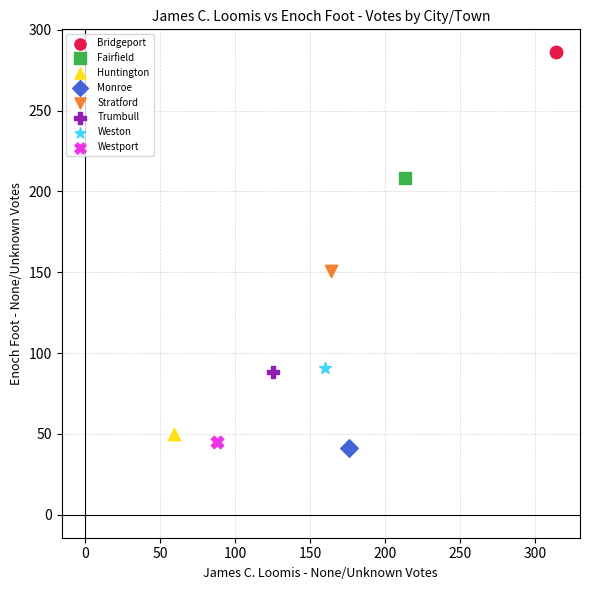

What are all the series names shown in the legend?

Bridgeport, Fairfield, Huntington, Monroe, Stratford, Trumbull, Weston, Westport